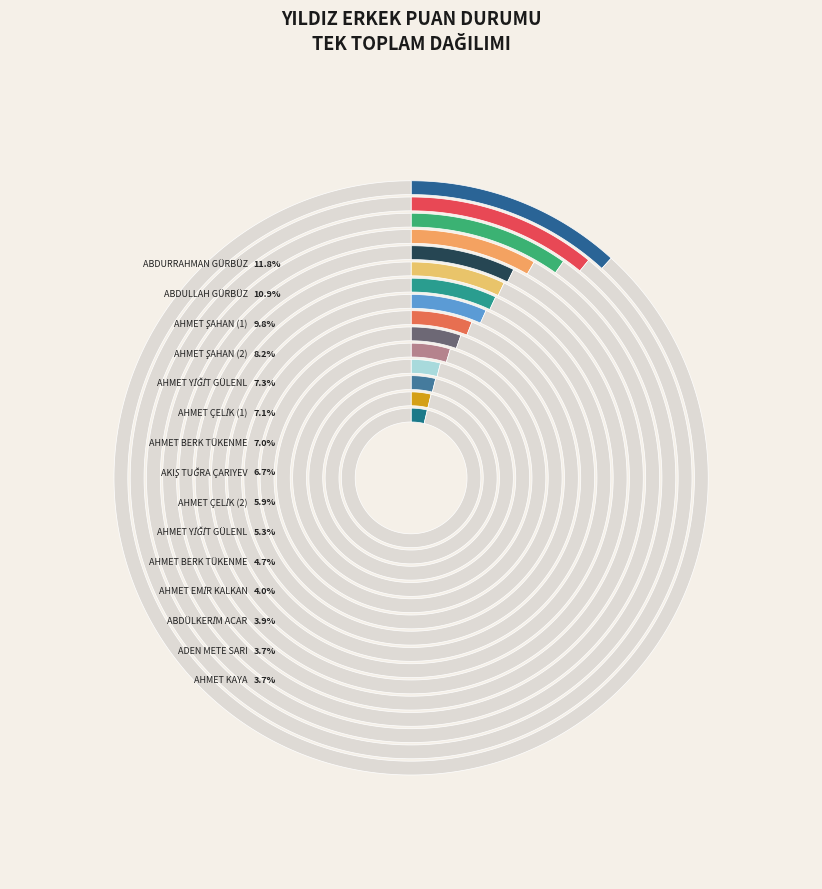

Rank the categories by value from highest to lowest.

ABDURRAHMAN GÜRBÜZ, ABDULLAH GÜRBÜZ, AHMET ŞAHAN (1), AHMET ŞAHAN (2), AHMET YİĞİT GÜLENLER (1), AHMET ÇELİK (1), AHMET BERK TÜKENMEZ (İST), AKIŞ TUĞRA ÇARIYEV, AHMET ÇELİK (2), AHMET YİĞİT GÜLENLER (2), AHMET BERK TÜKENMEZ, AHMET EMİR KALKAN, ABDÜLKERİM ACAR, ADEN METE SARI, AHMET KAYA